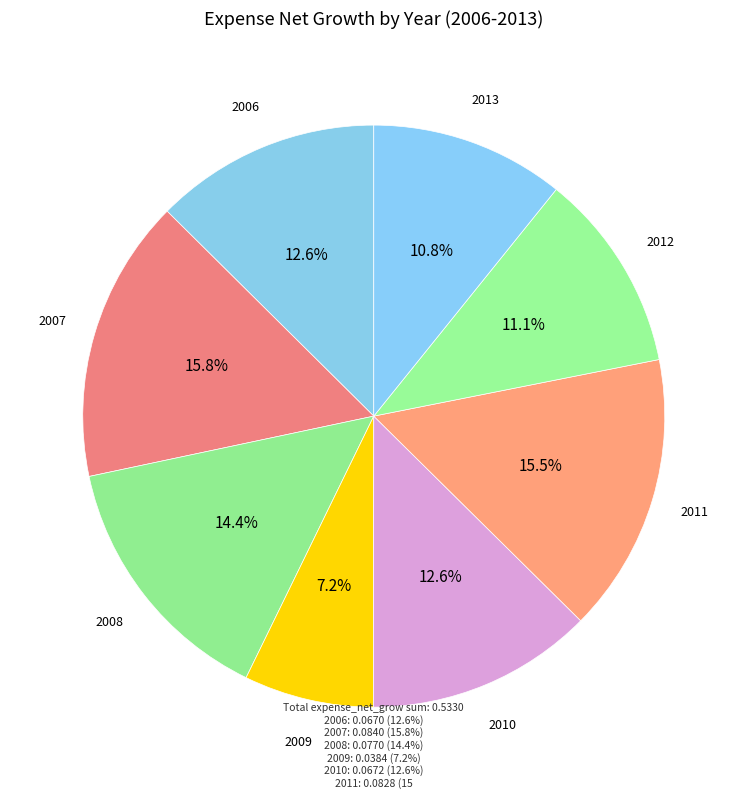

How many segments does this pie chart have?

8